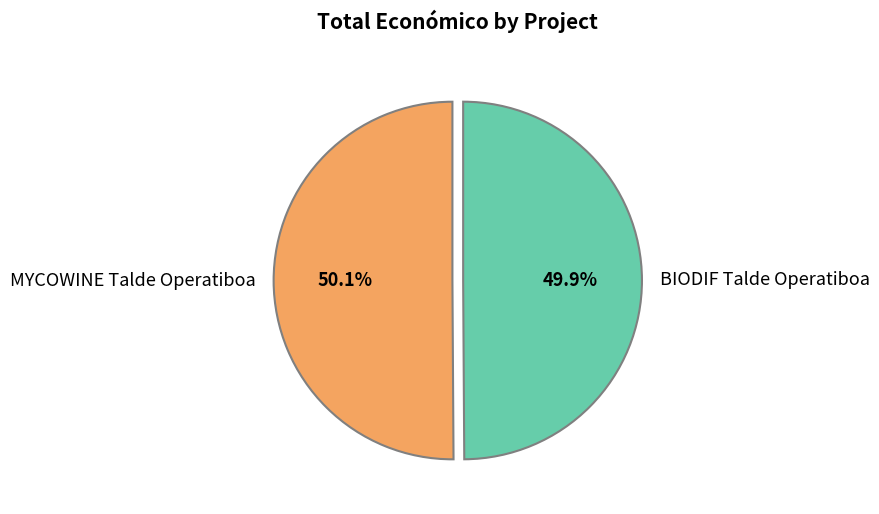

Is there a majority slice in this chart?

Yes